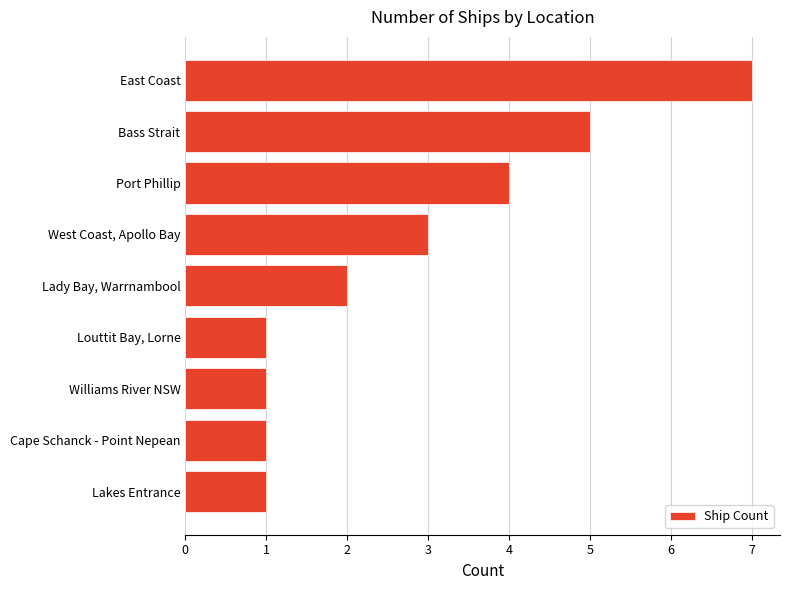

Which has a higher value, Lakes Entrance or Bass Strait?

Bass Strait